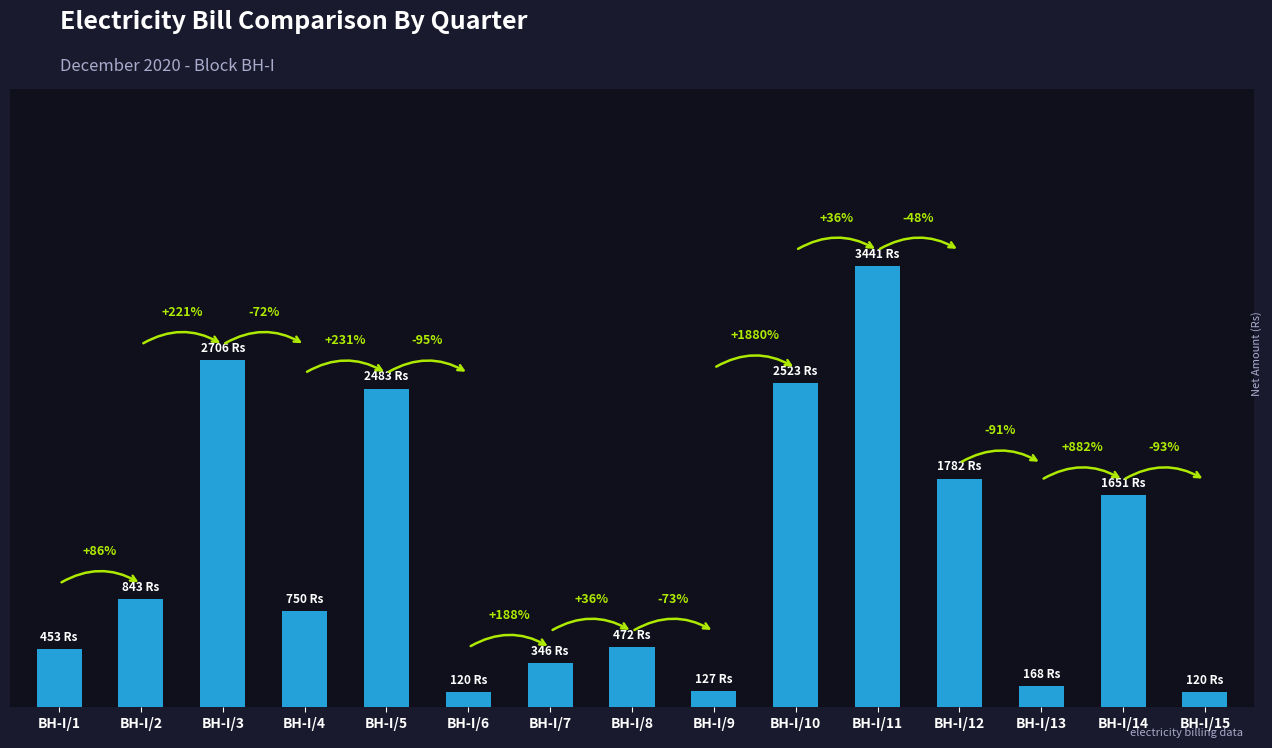

What is the sum of all values?

17984.6